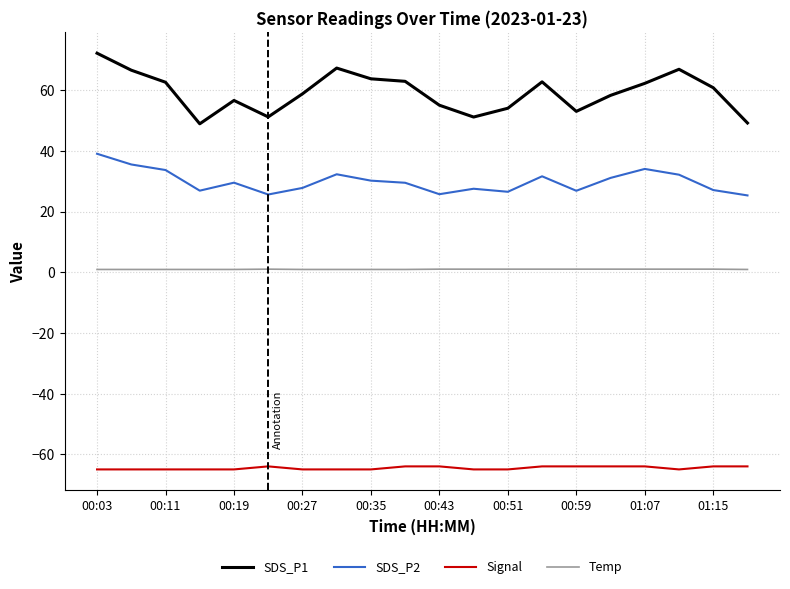

Which series has the largest total across all categories?

SDS_P1